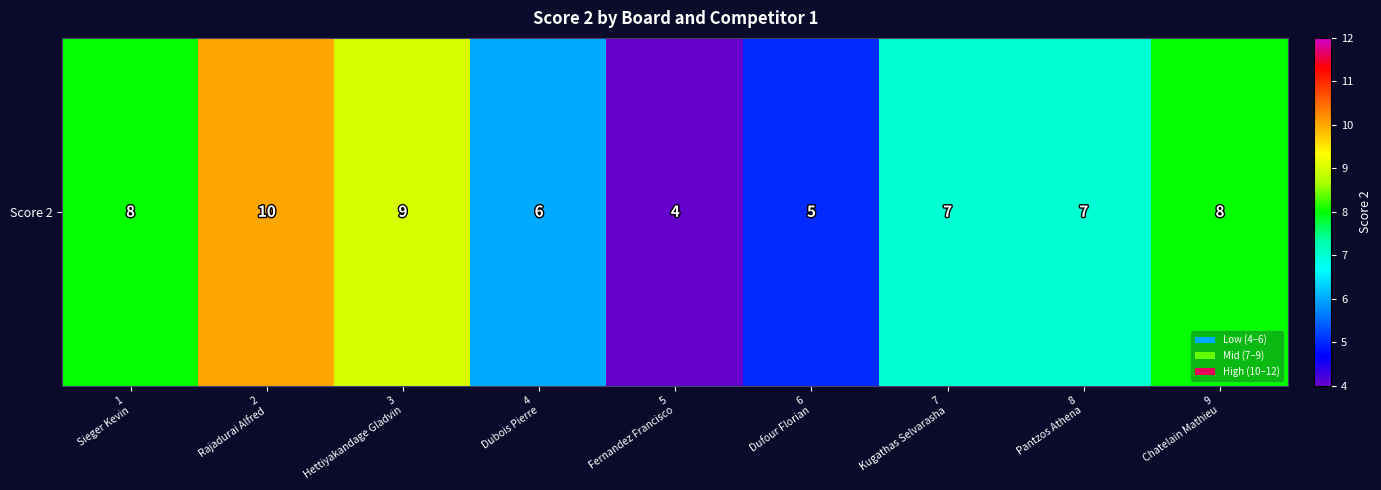

At which category does the chart reach its peak across all series?

2
Rajadurai Alfred